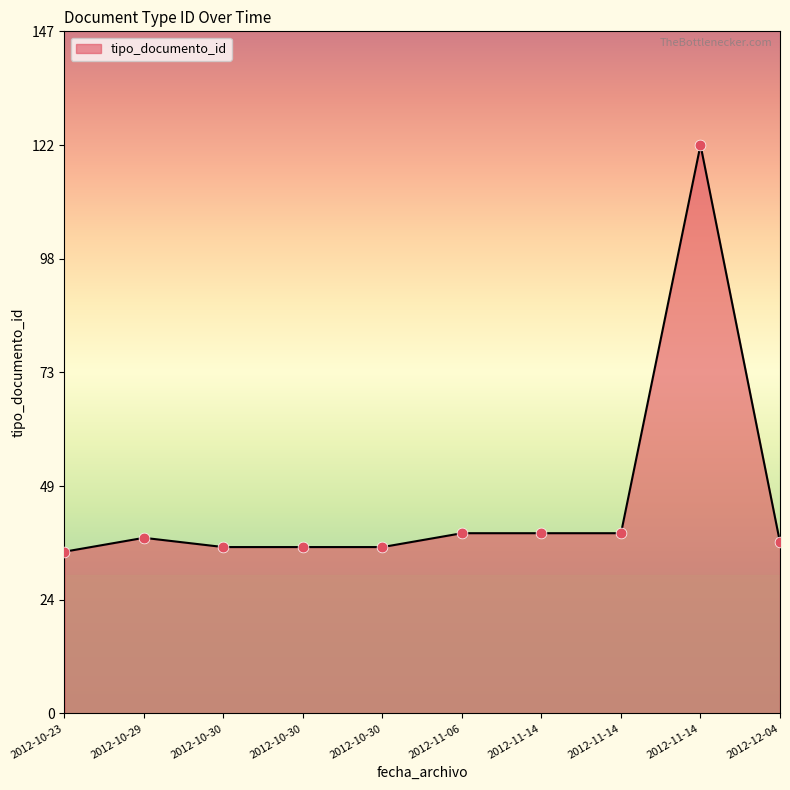

Does the chart have visible grid lines?

No